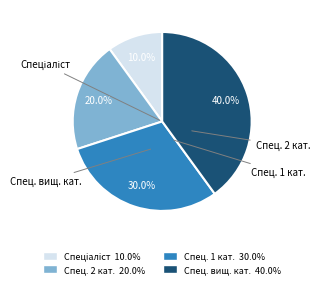

Is there a majority slice in this chart?

No